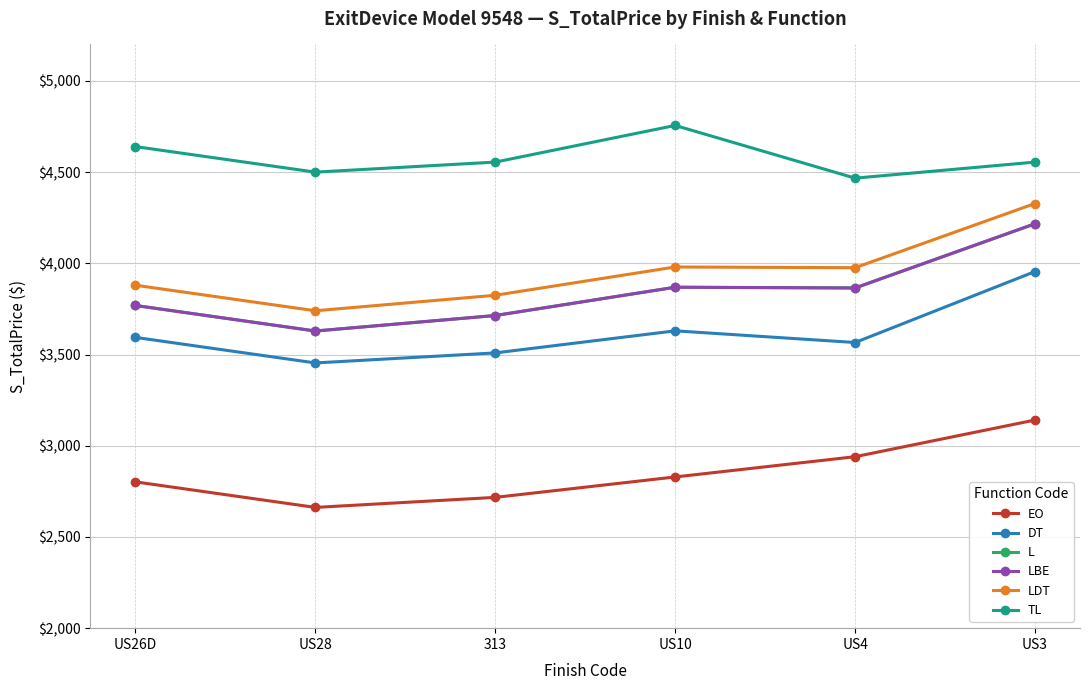

What is the label of the 1st point from the left?

US26D